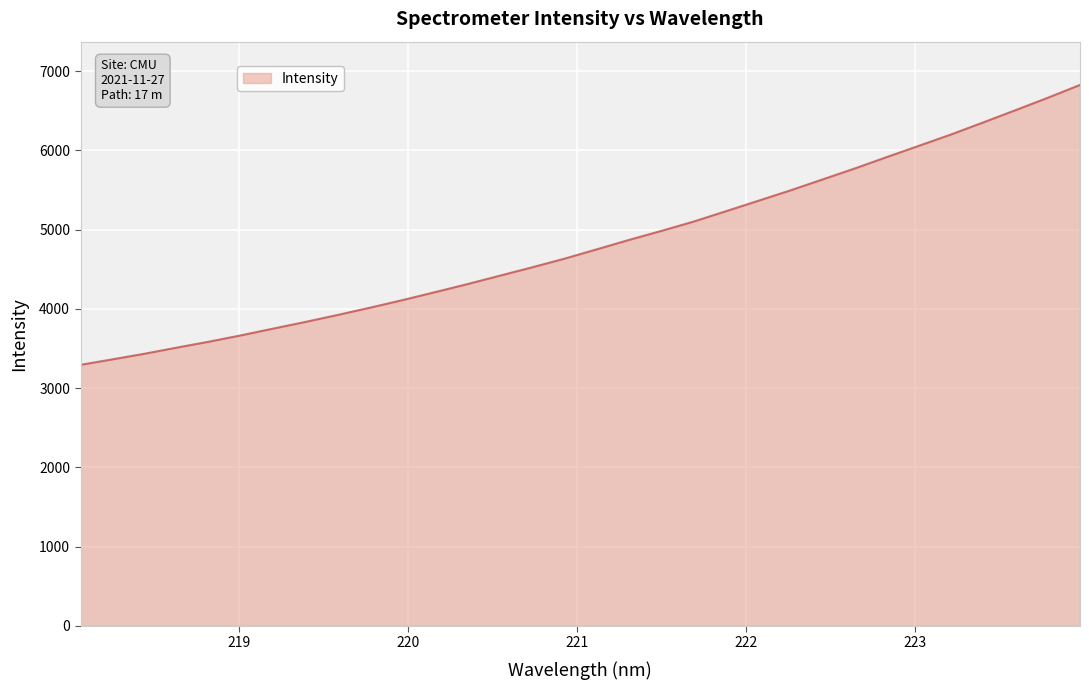

How many lines are shown in the chart?

1